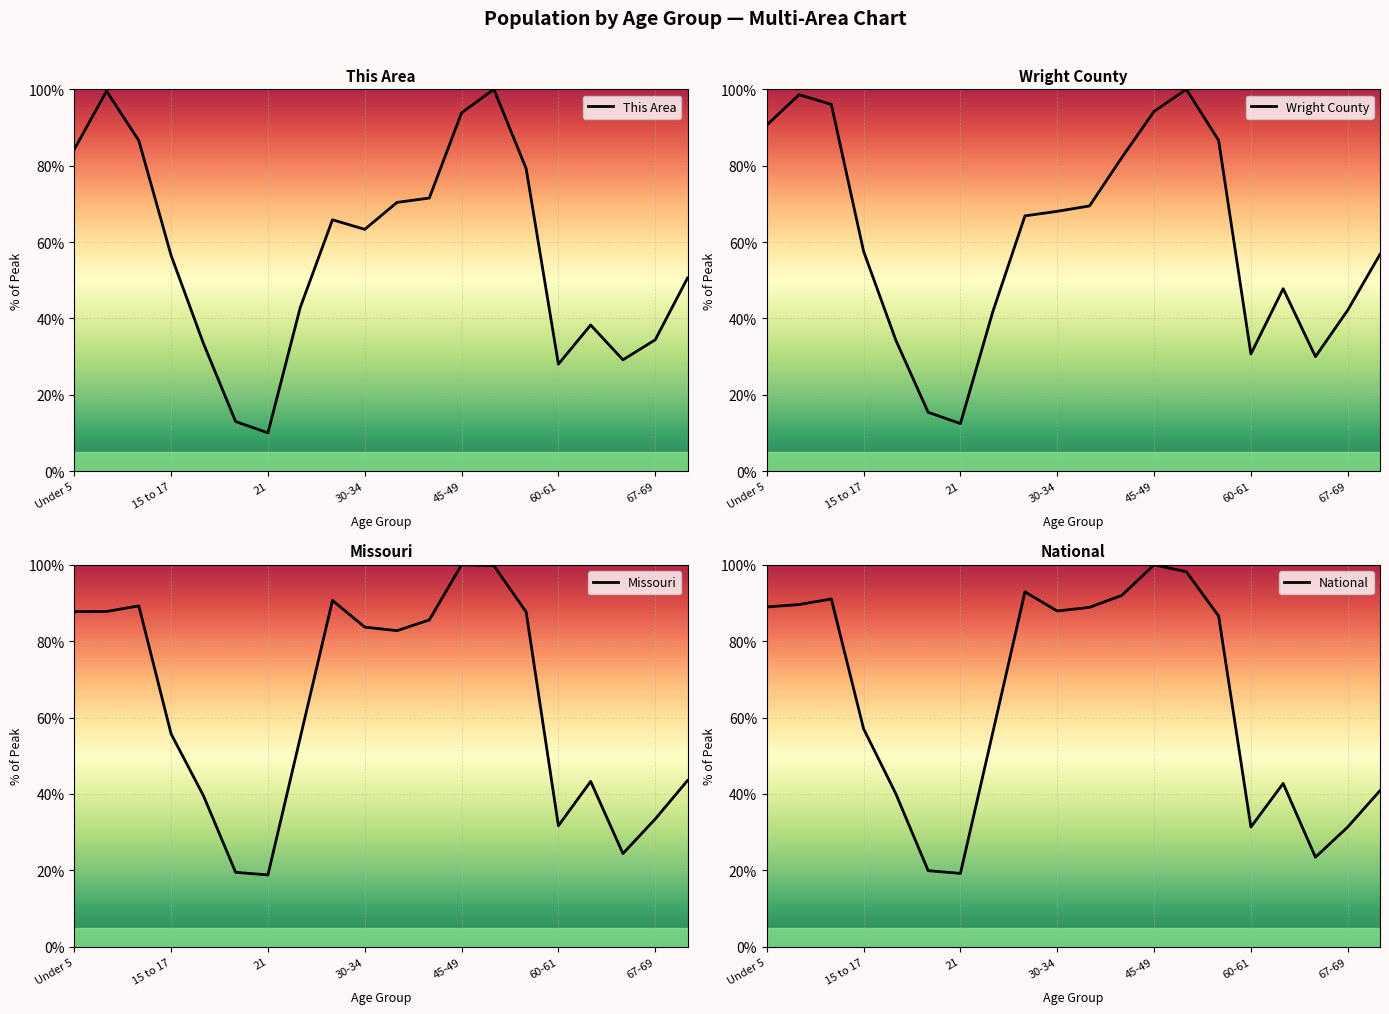

Read the National value at 62-64.

42.7